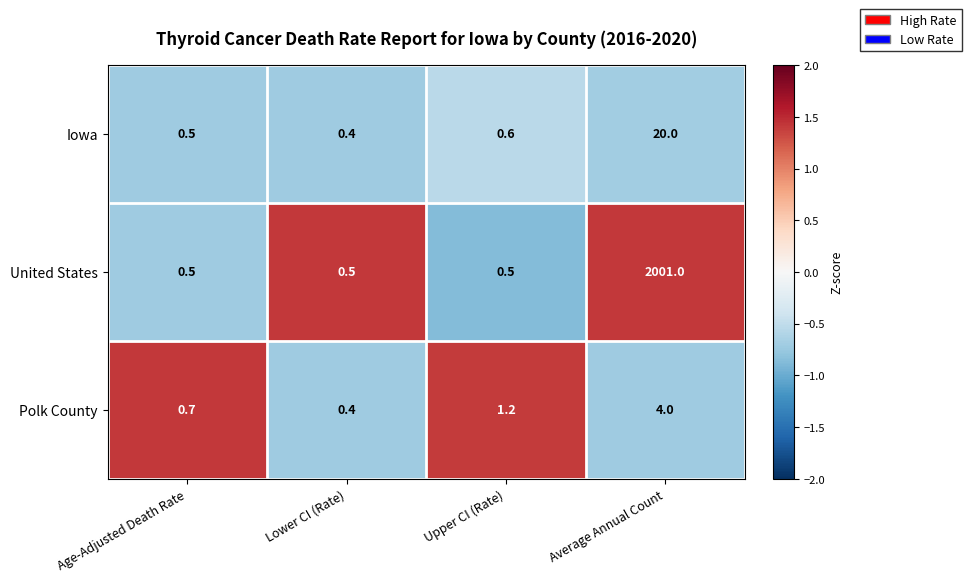

Count the Polk County values in the range 0 to 4.

4